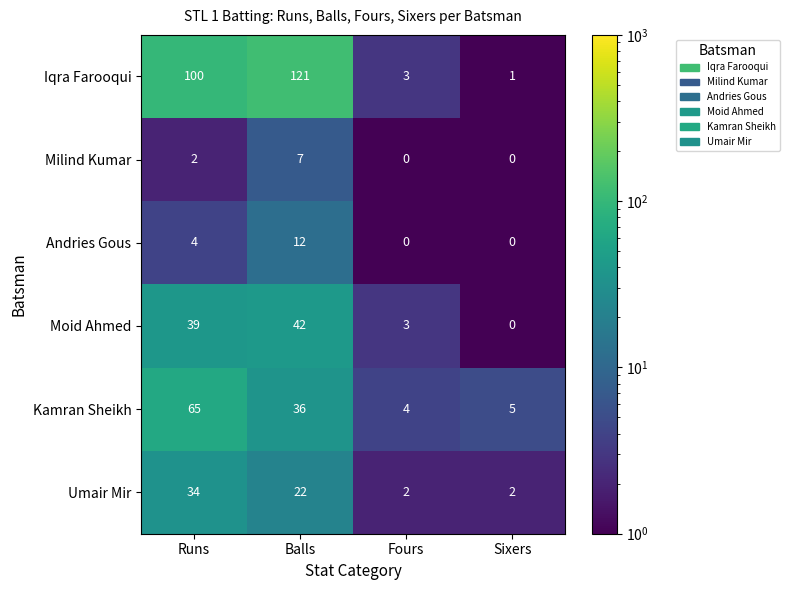

Reading right to left, transcribe all the data shown in this chart.

Iqra Farooqui: Sixers=1	Fours=3	Balls=121	Runs=100
Milind Kumar: Sixers=0	Fours=0	Balls=7	Runs=2
Andries Gous: Sixers=0	Fours=0	Balls=12	Runs=4
Moid Ahmed: Sixers=0	Fours=3	Balls=42	Runs=39
Kamran Sheikh: Sixers=5	Fours=4	Balls=36	Runs=65
Umair Mir: Sixers=2	Fours=2	Balls=22	Runs=34